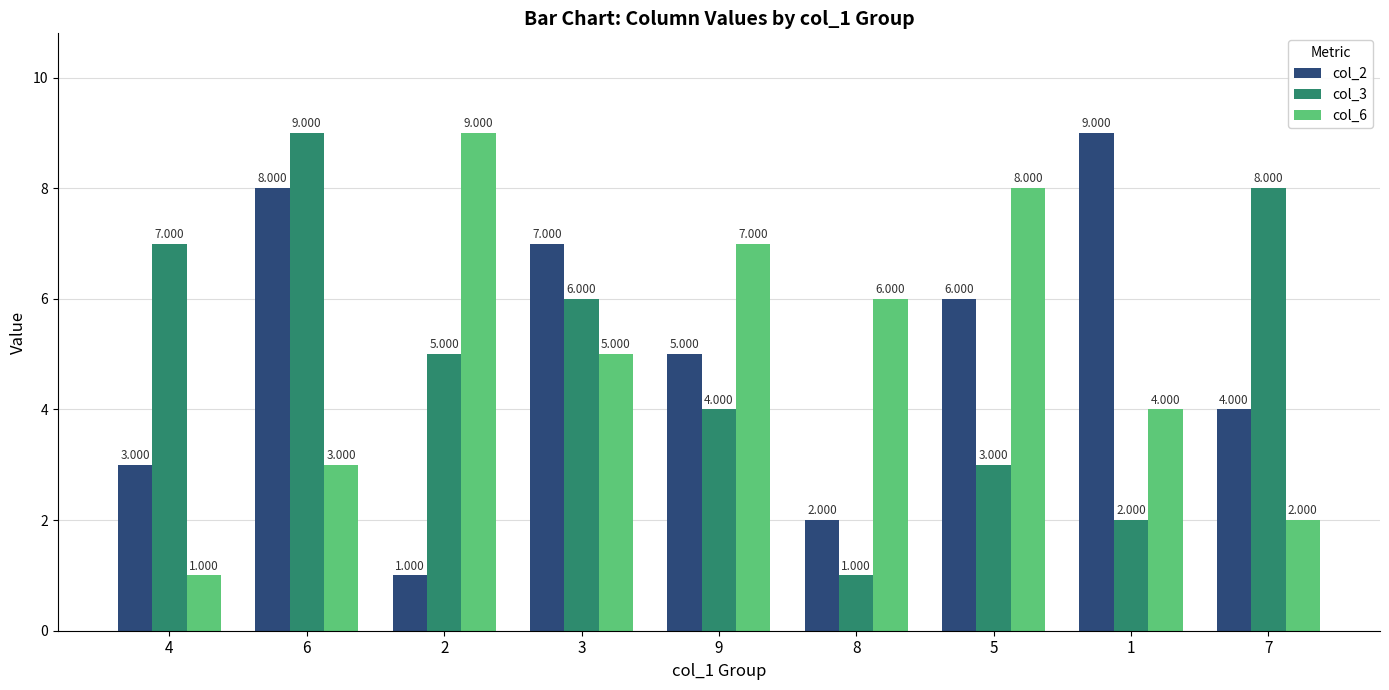

Rank the series by their maximum value, from highest to lowest.

col_2, col_3, col_6